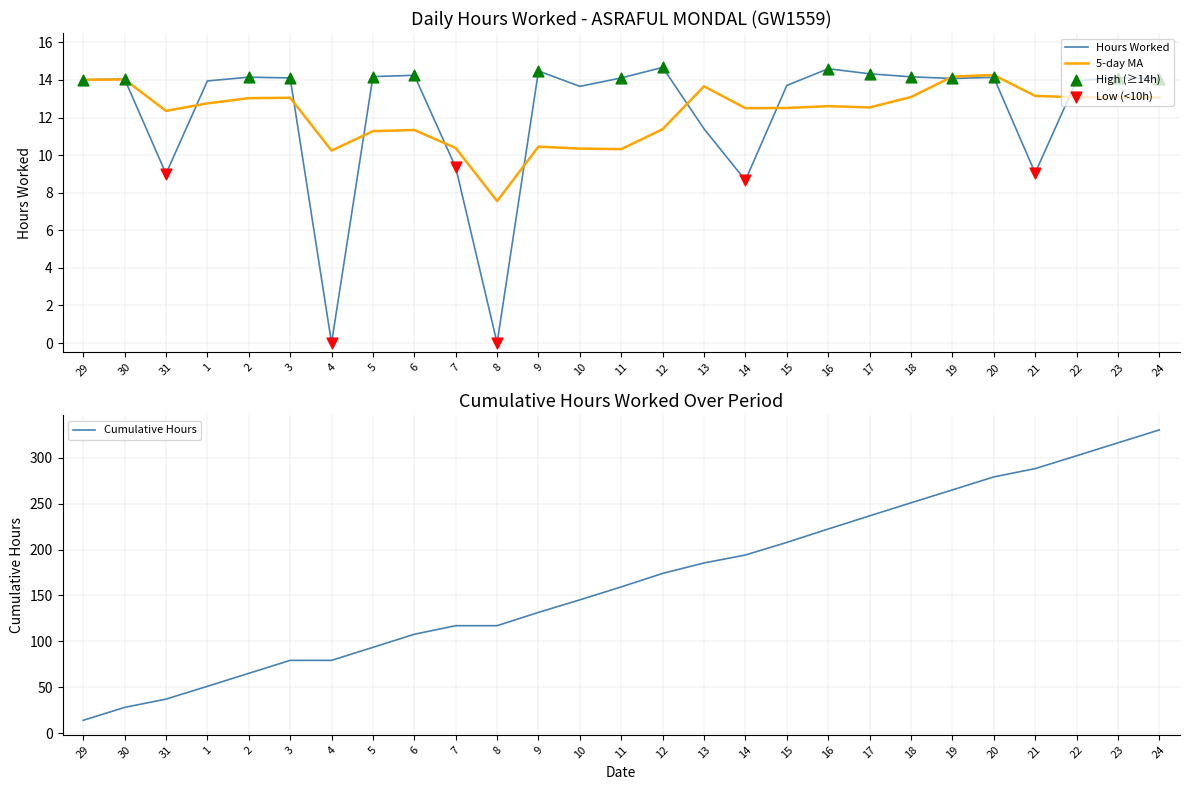

What is the change in value from 14 to 16?

+5.9